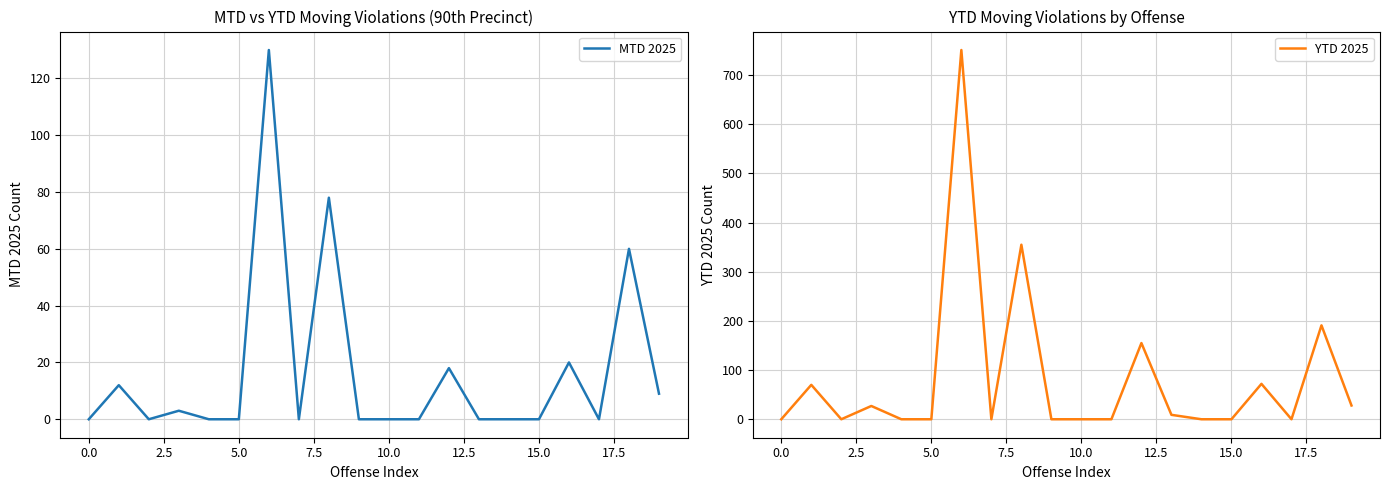

How many lines are shown in the chart?

2